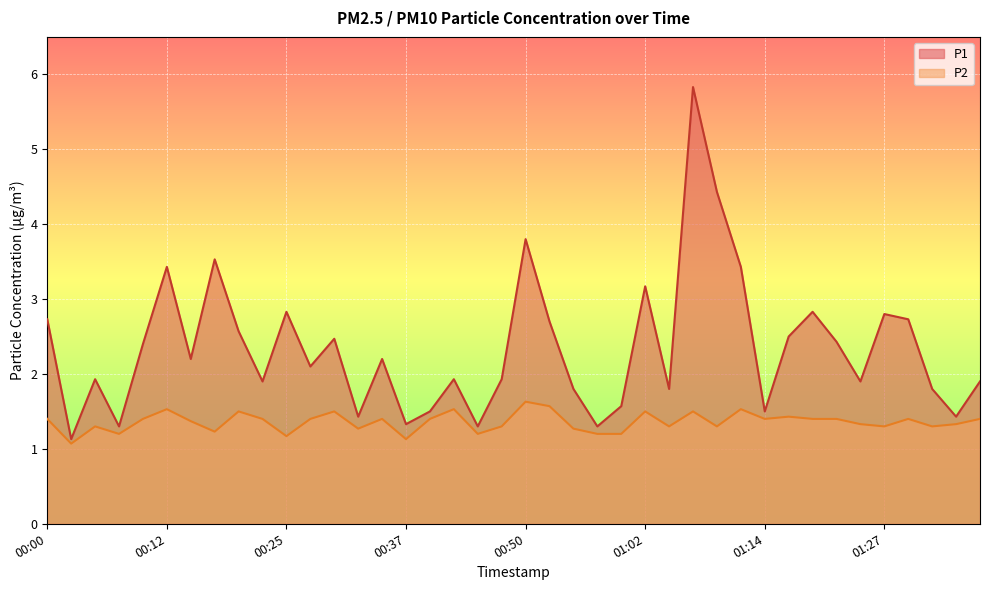

Reading left to right, transcribe all the data shown in this chart.

P1: 00:00=2.7	00:02=1.1	00:05=1.9	00:07=1.3	00:10=2.4	00:12=3.4	00:15=2.2	00:17=3.5	00:20=2.6	00:22=1.9	00:25=2.8	00:27=2.1	00:30=2.5	00:32=1.4	00:35=2.2	00:37=1.3	00:40=1.5	00:42=1.9	00:45=1.3	00:47=1.9	00:50=3.8	00:52=2.7	00:55=1.8	00:57=1.3	00:59=1.6	01:02=3.2	01:04=1.8	01:07=5.8	01:09=4.4	01:12=3.4	01:14=1.5	01:17=2.5	01:19=2.8	01:22=2.4	01:24=1.9	01:27=2.8	01:29=2.7	01:32=1.8	01:34=1.4	01:37=1.9
P2: 00:00=1.4	00:02=1.1	00:05=1.3	00:07=1.2	00:10=1.4	00:12=1.5	00:15=1.4	00:17=1.2	00:20=1.5	00:22=1.4	00:25=1.2	00:27=1.4	00:30=1.5	00:32=1.3	00:35=1.4	00:37=1.1	00:40=1.4	00:42=1.5	00:45=1.2	00:47=1.3	00:50=1.6	00:52=1.6	00:55=1.3	00:57=1.2	00:59=1.2	01:02=1.5	01:04=1.3	01:07=1.5	01:09=1.3	01:12=1.5	01:14=1.4	01:17=1.4	01:19=1.4	01:22=1.4	01:24=1.3	01:27=1.3	01:29=1.4	01:32=1.3	01:34=1.3	01:37=1.4